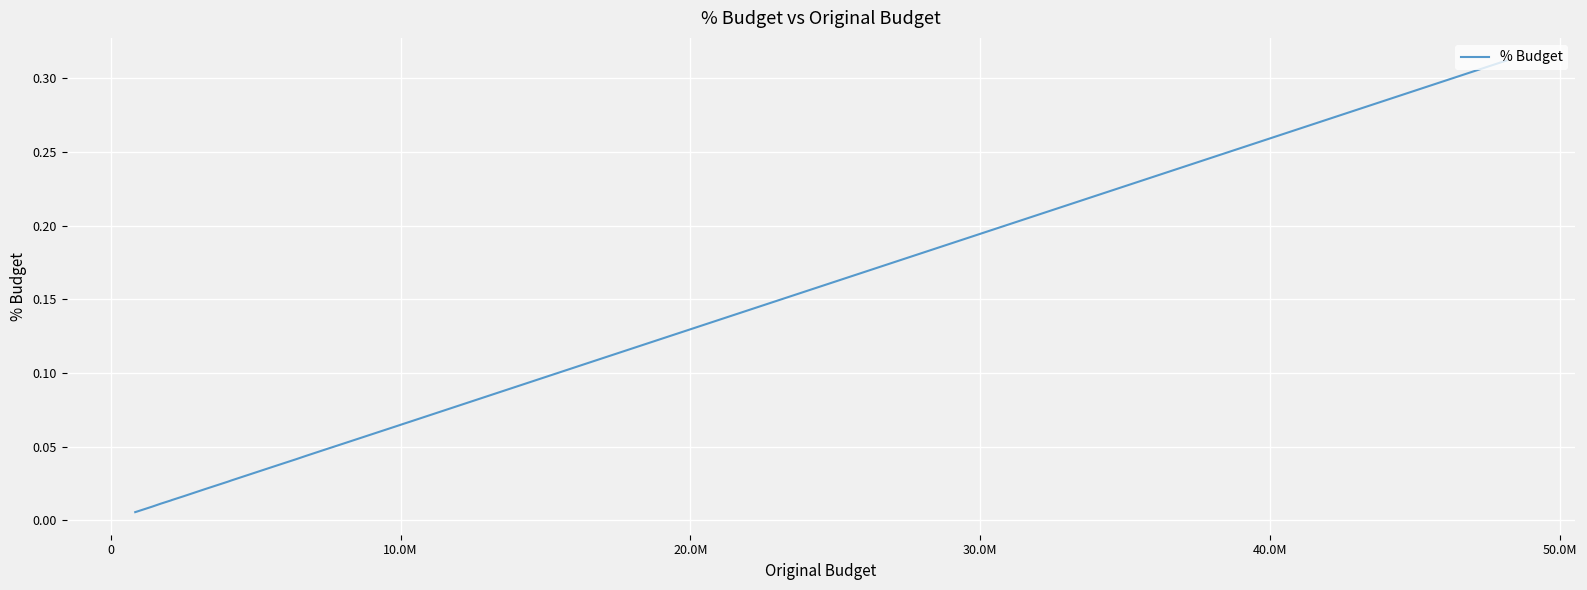

What is the label of the 5th point from the left?

30.0M